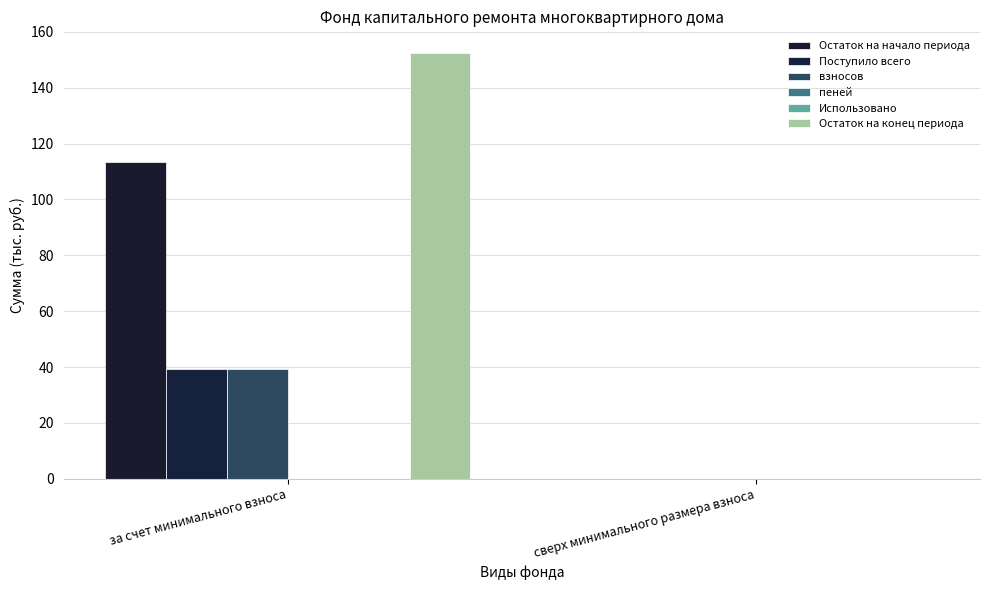

How many groups of bars are there?

2